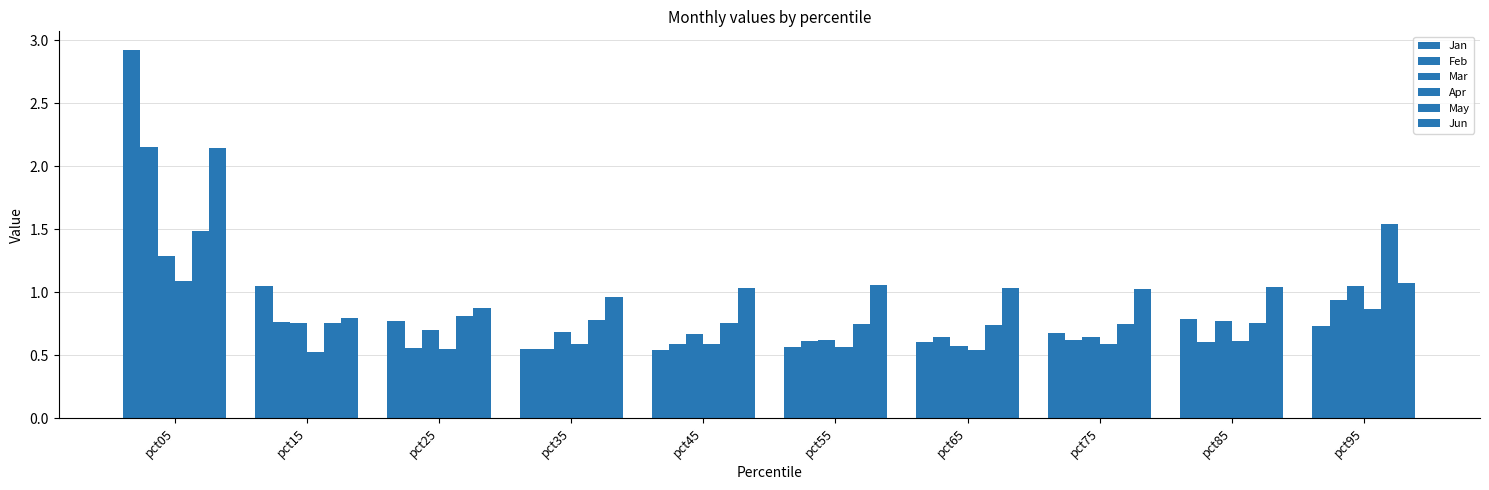

Count the number of data series in this chart.

6